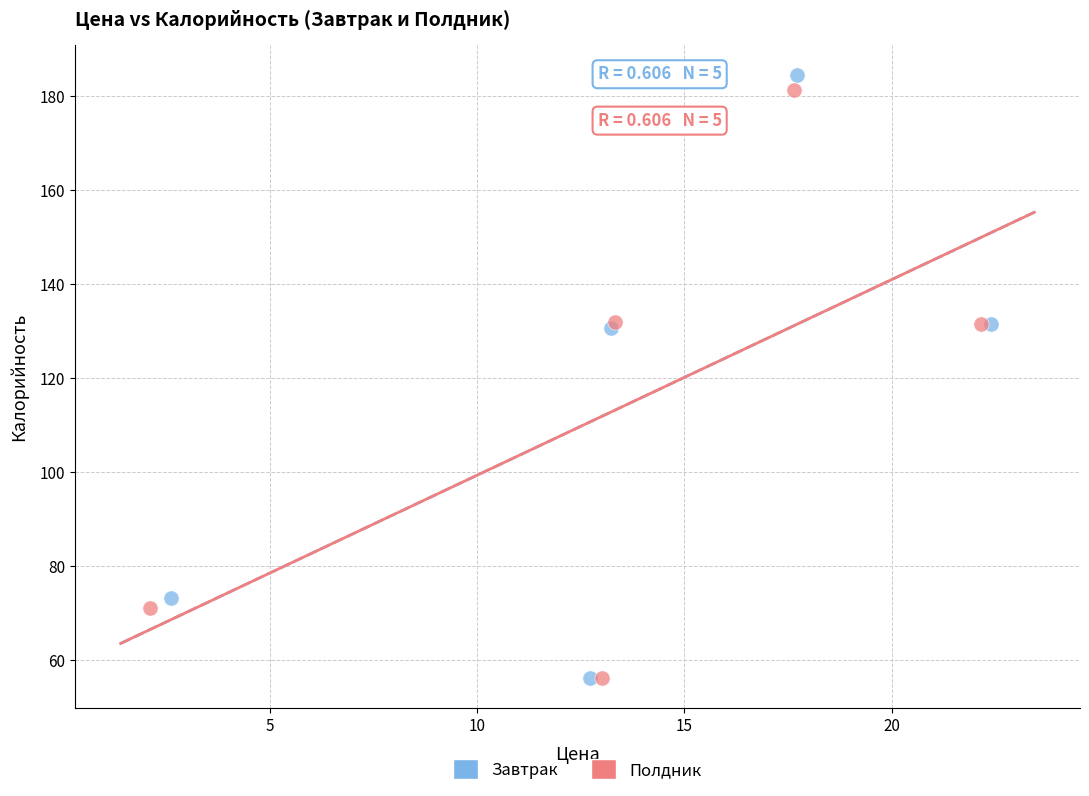

Which series has the largest Y range (max minus min)?

Завтрак